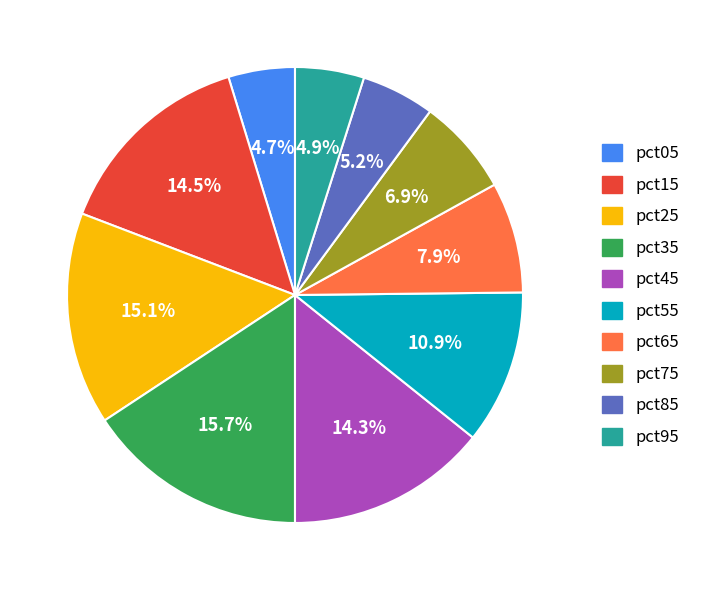

Is it true that pct55 is 11% of the pie?

True